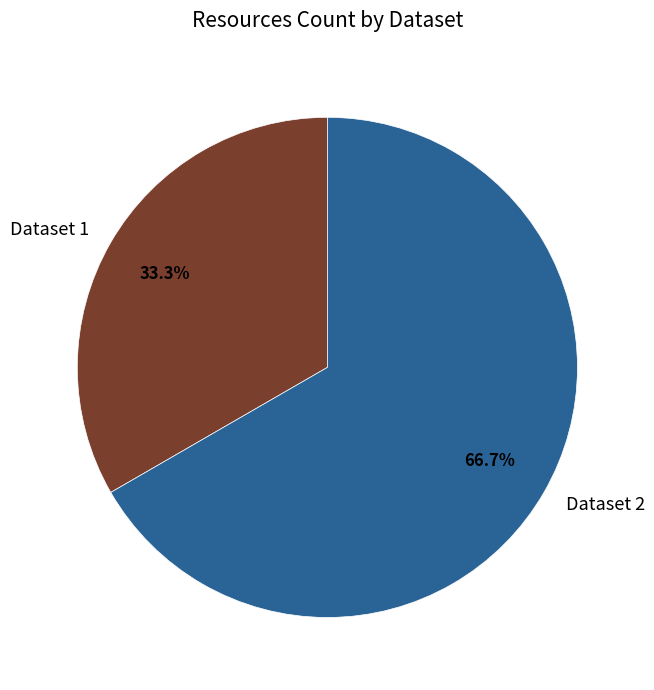

Count the number of slices in the pie.

2